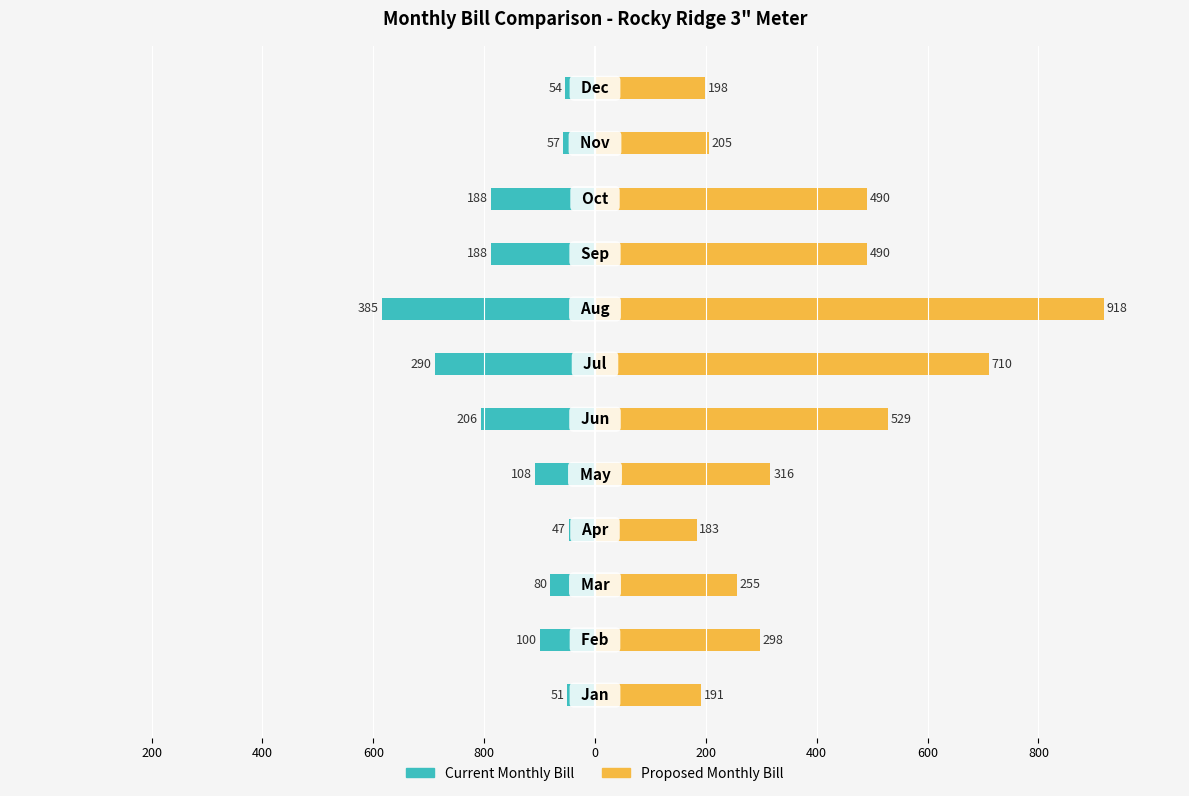

What is the sum of all Proposed Monthly Bill values?

4785.3